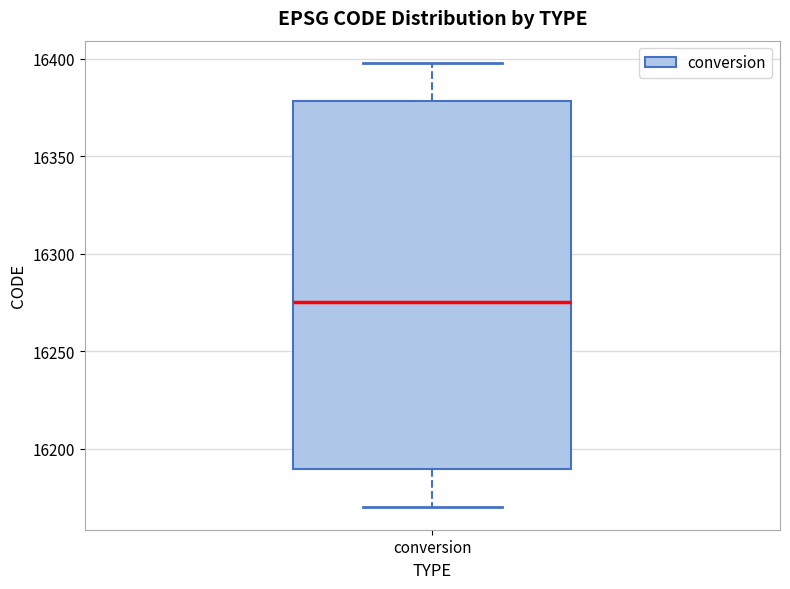

Where is the lower edge of the box for conversion on the y-axis? The values are not printed on the chart, so give them approximately, as read against the axis.

16190